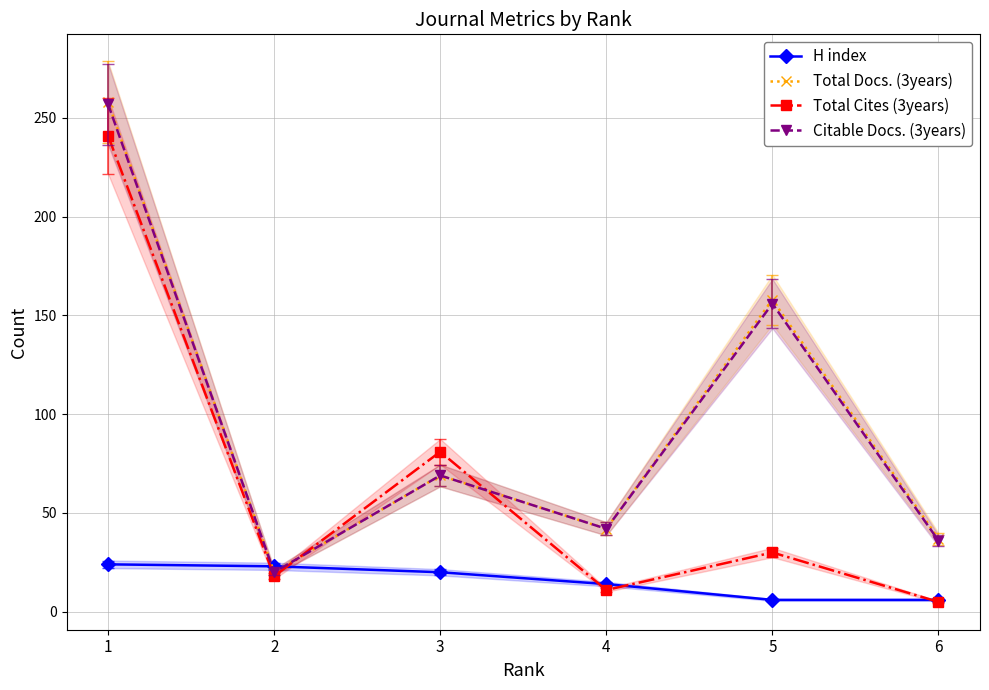

Which series changed the most between 2 and 4?

Total Docs. (3years)